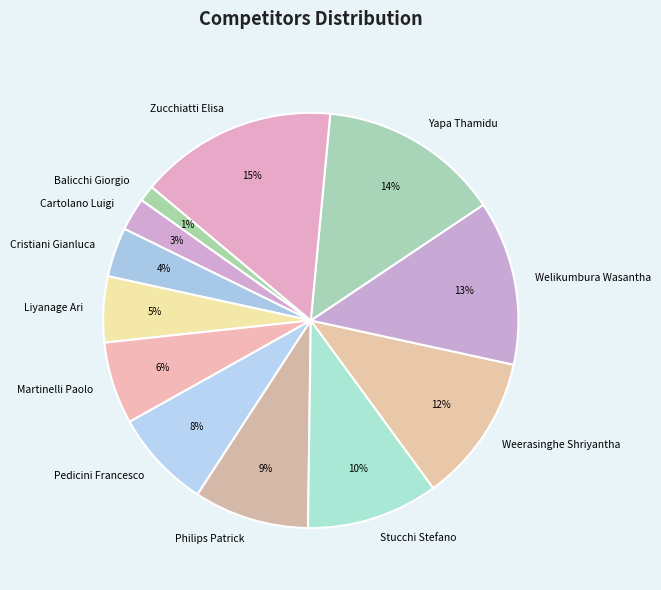

Is the sum of Philips Patrick and Pedicini Francesco greater than half?

No